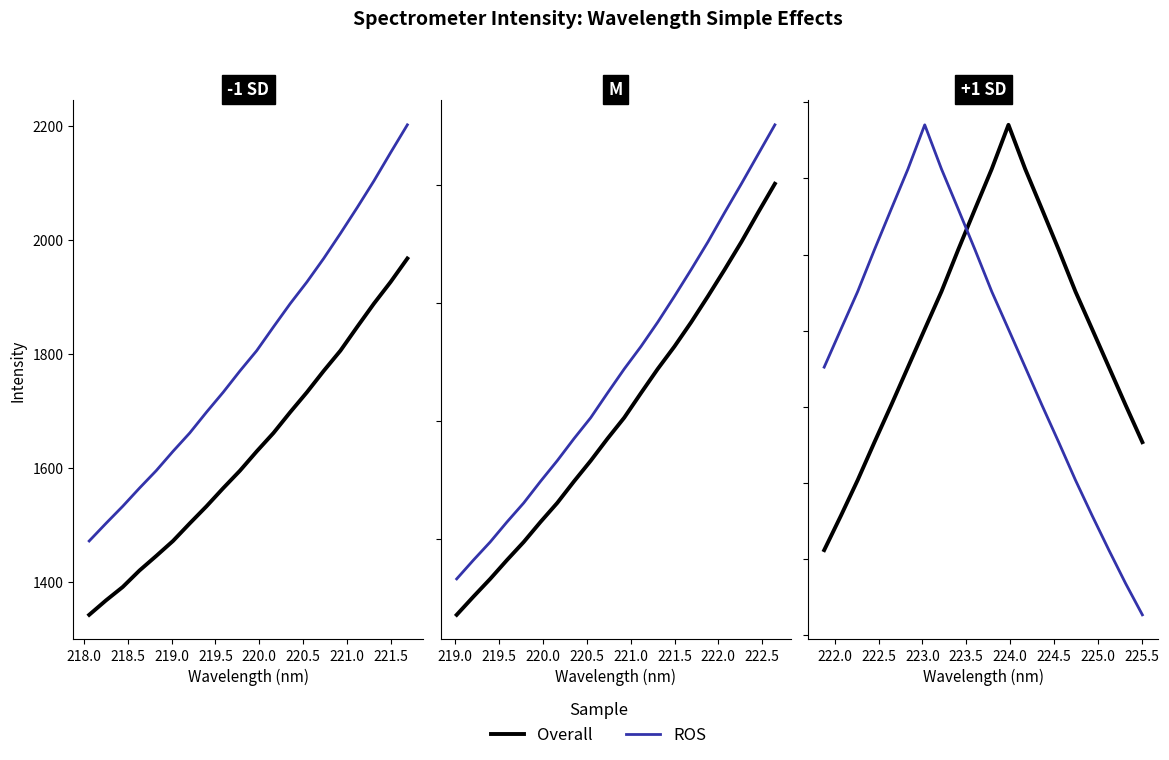

After their last crossing, which series has the higher values: Overall or ROS?

Overall